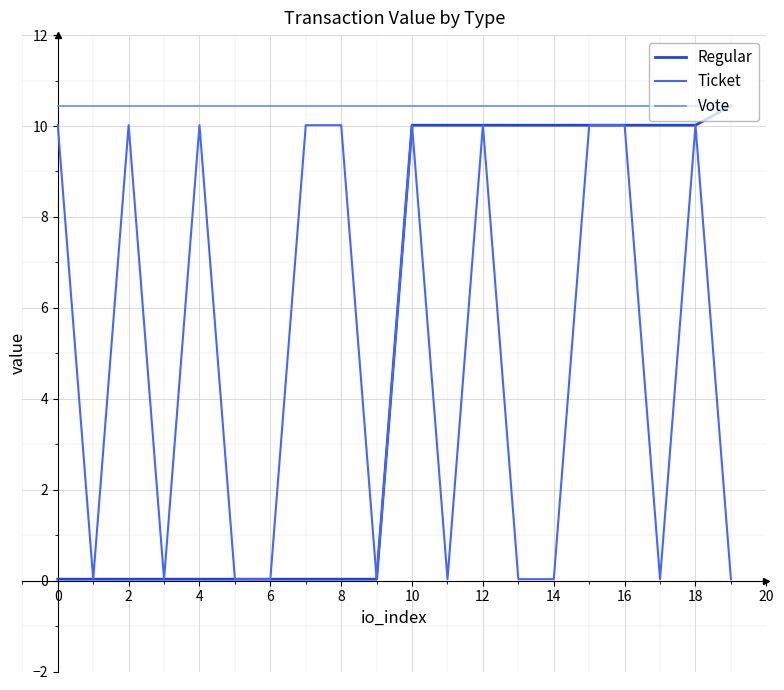

True or false: Ticket and Vote intersect in this chart.

False